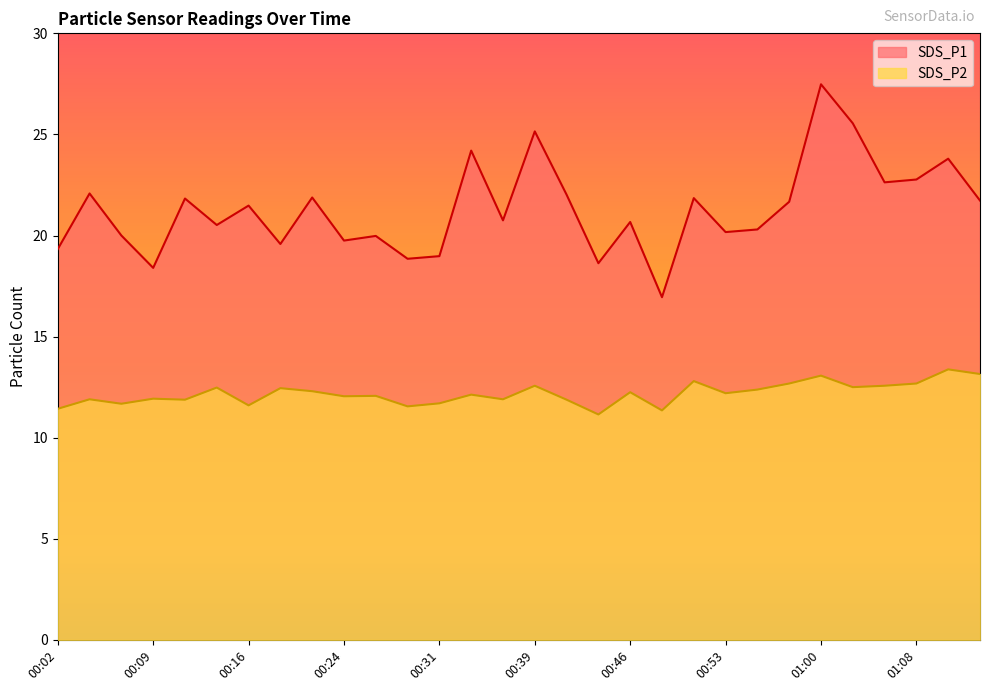

At which category is the sum across all series the highest?

01:00